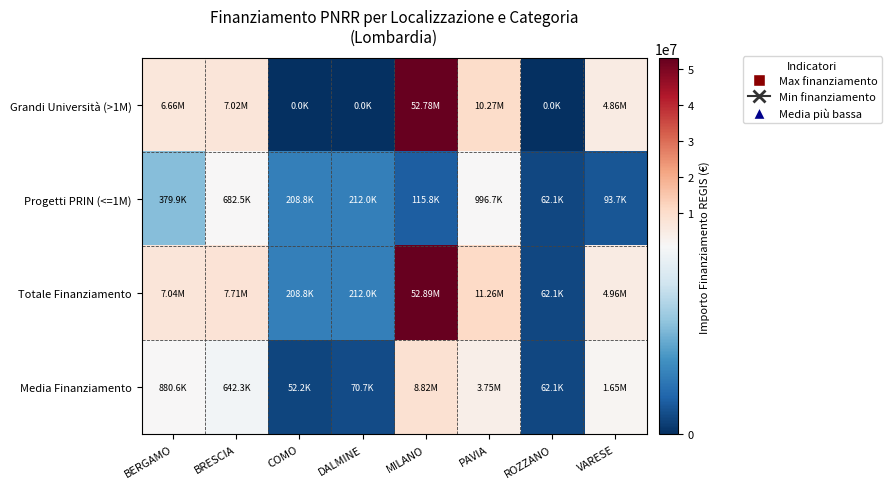

Reading left to right, transcribe all the data shown in this chart.

Grandi Università (>1M): BERGAMO=6664665.0	BRESCIA=7024917.0	COMO=0.0	DALMINE=0.0	MILANO=52776945.0	PAVIA=10267188.0	ROZZANO=0.0	VARESE=4863405.0
Progetti PRIN (<=1M): BERGAMO=379941.8	BRESCIA=682502.5	COMO=208762.7	DALMINE=212000.1	MILANO=115820.6	PAVIA=996694.0	ROZZANO=62062.4	VARESE=93652.0
Totale Finanziamento: BERGAMO=7044606.8	BRESCIA=7707419.5	COMO=208762.7	DALMINE=212000.1	MILANO=52892765.6	PAVIA=11263882.0	ROZZANO=62062.4	VARESE=4957057.0
Media Finanziamento: BERGAMO=880575.9	BRESCIA=642285.0	COMO=52190.7	DALMINE=70666.7	MILANO=8815460.9	PAVIA=3754627.3	ROZZANO=62062.4	VARESE=1652352.3